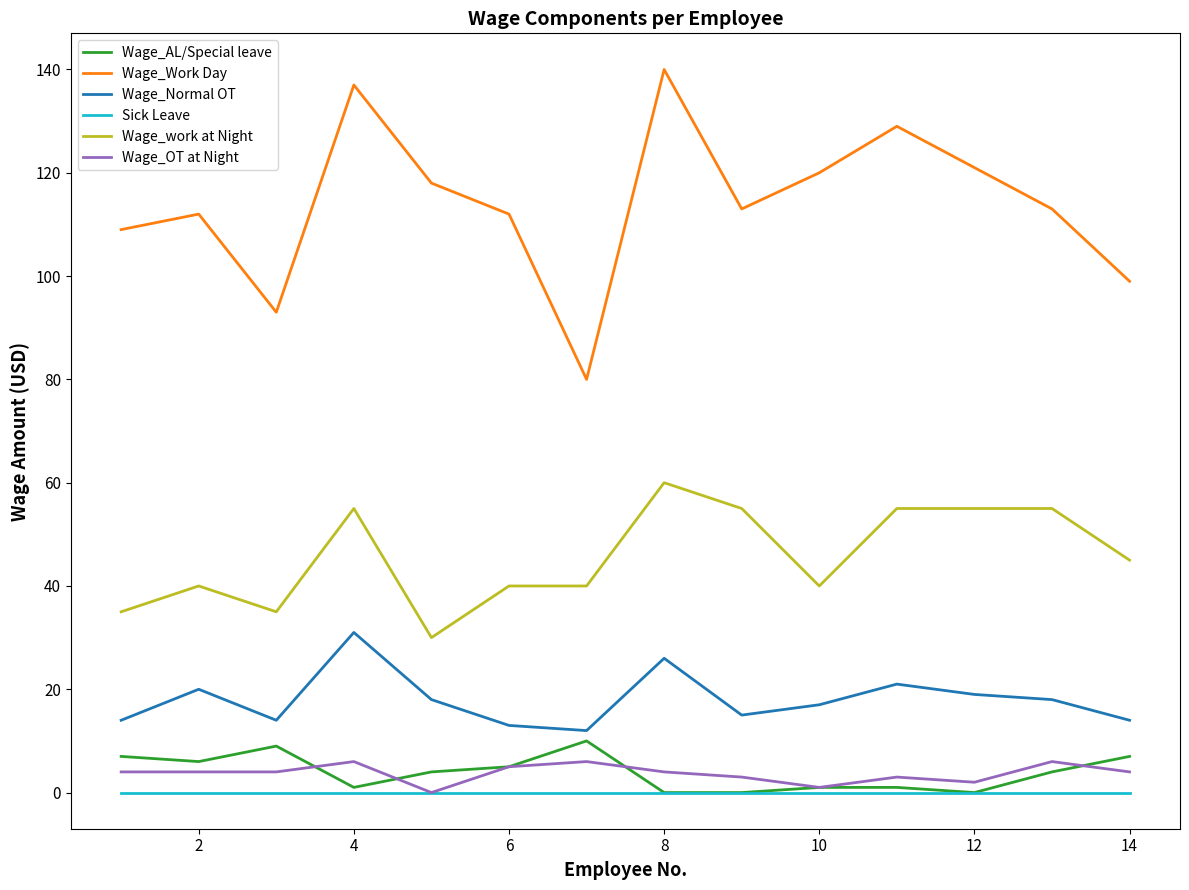

Which series has the largest total across all categories?

Wage_Work Day